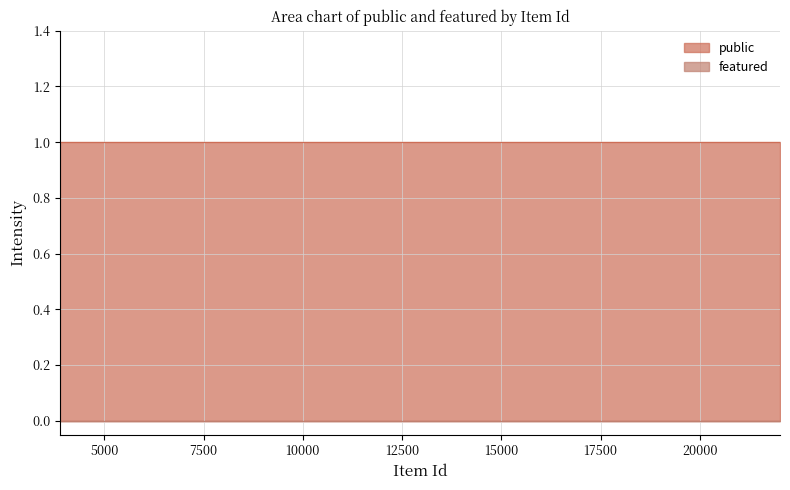

Does the chart display data point markers on the line(s)?

No